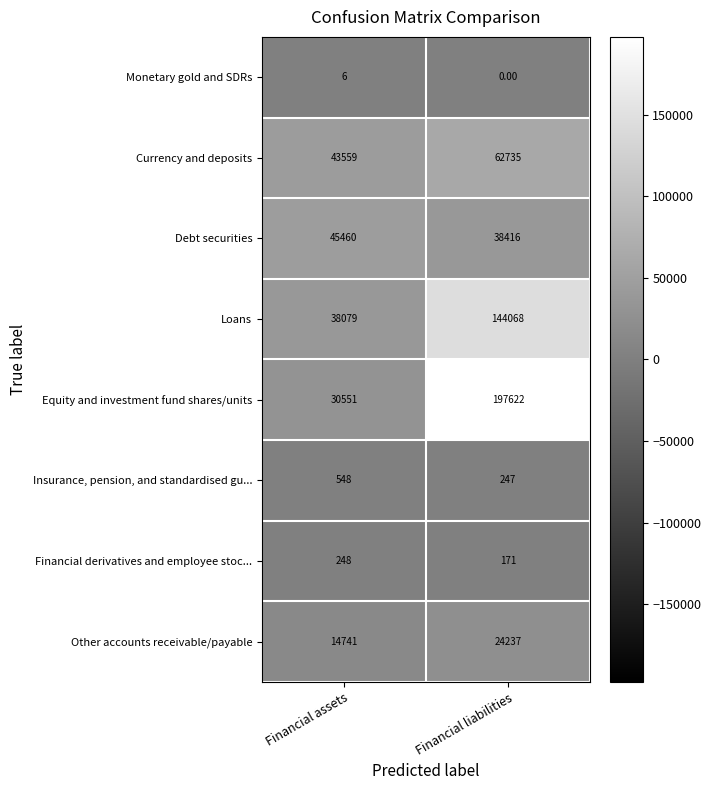

What is the total value across all series at Financial assets?

173192